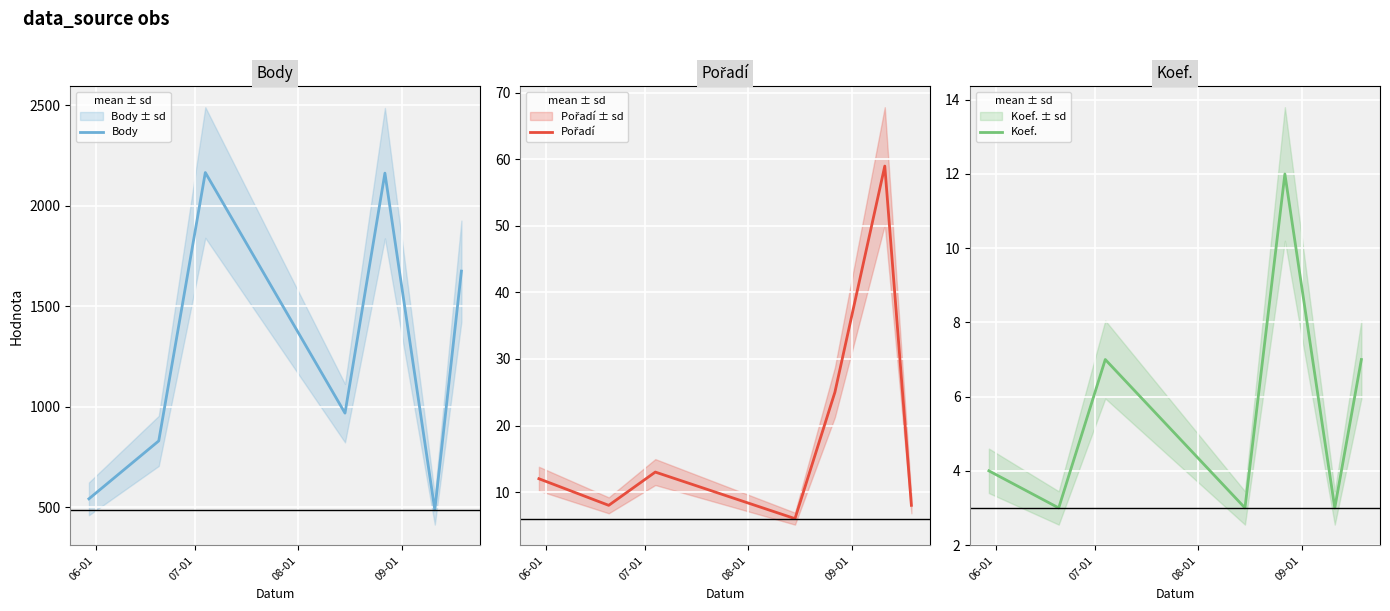

What is the lowest value of the Body series?

488